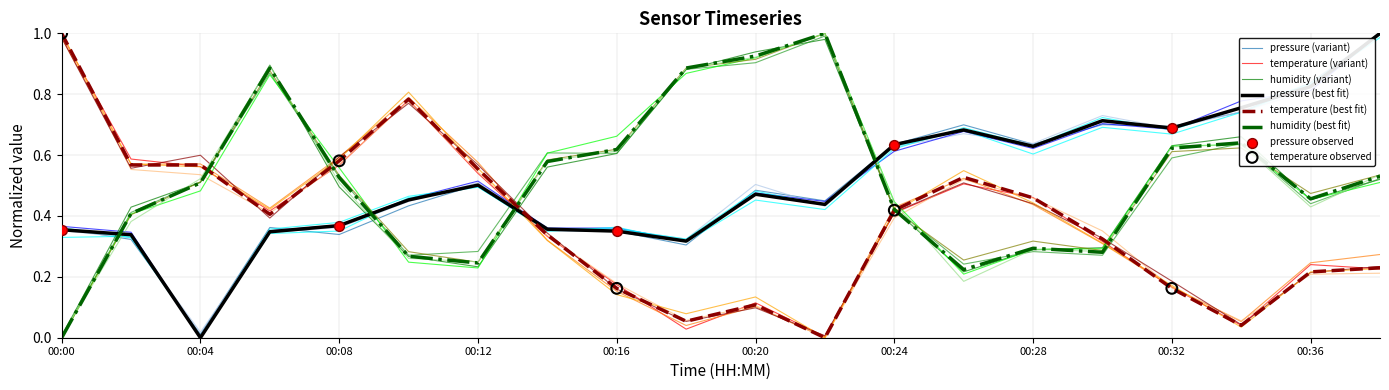

What are all the series names shown in the legend?

pressure, temperature, humidity